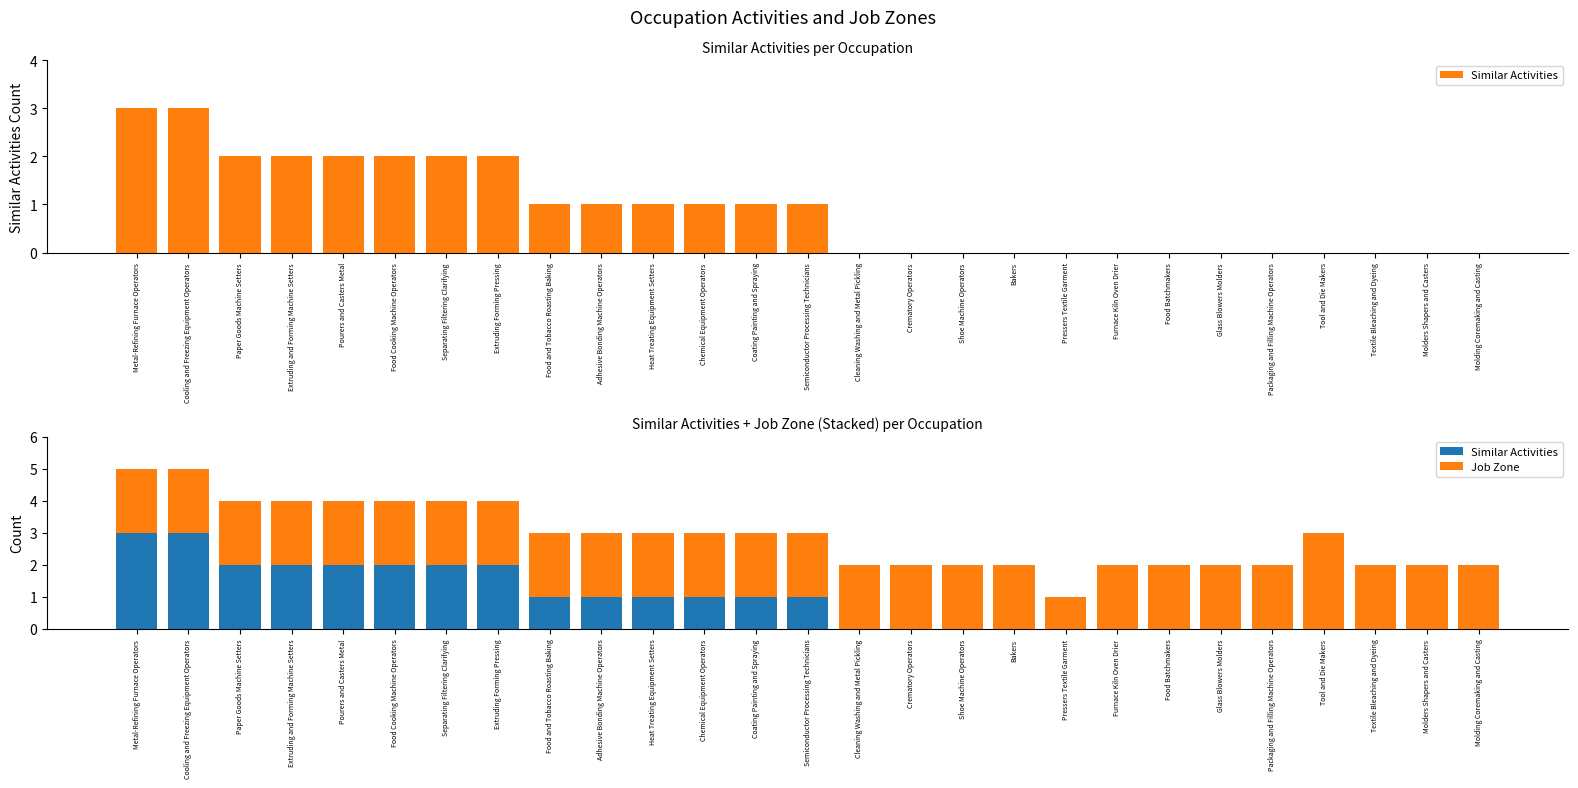

How many bars are there in each group?

2